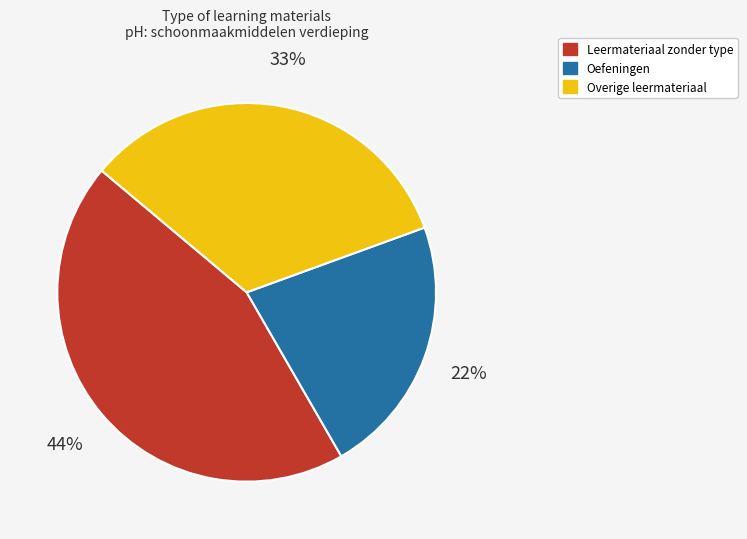

To the nearest percent, what is the difference between the largest and smallest slice percentages?

22%